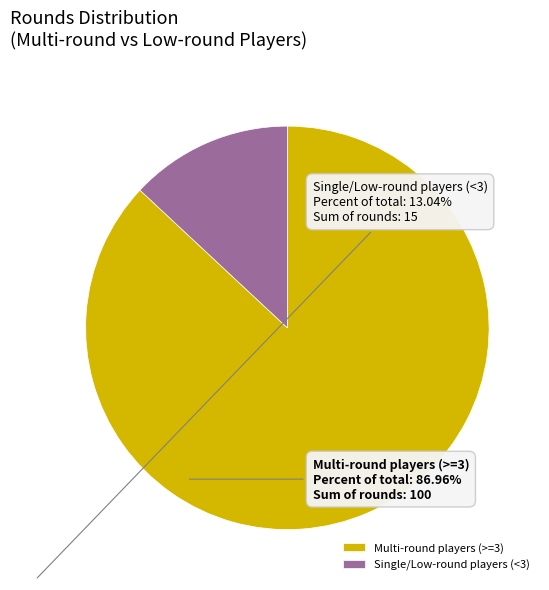

How many slices are in this pie chart?

2